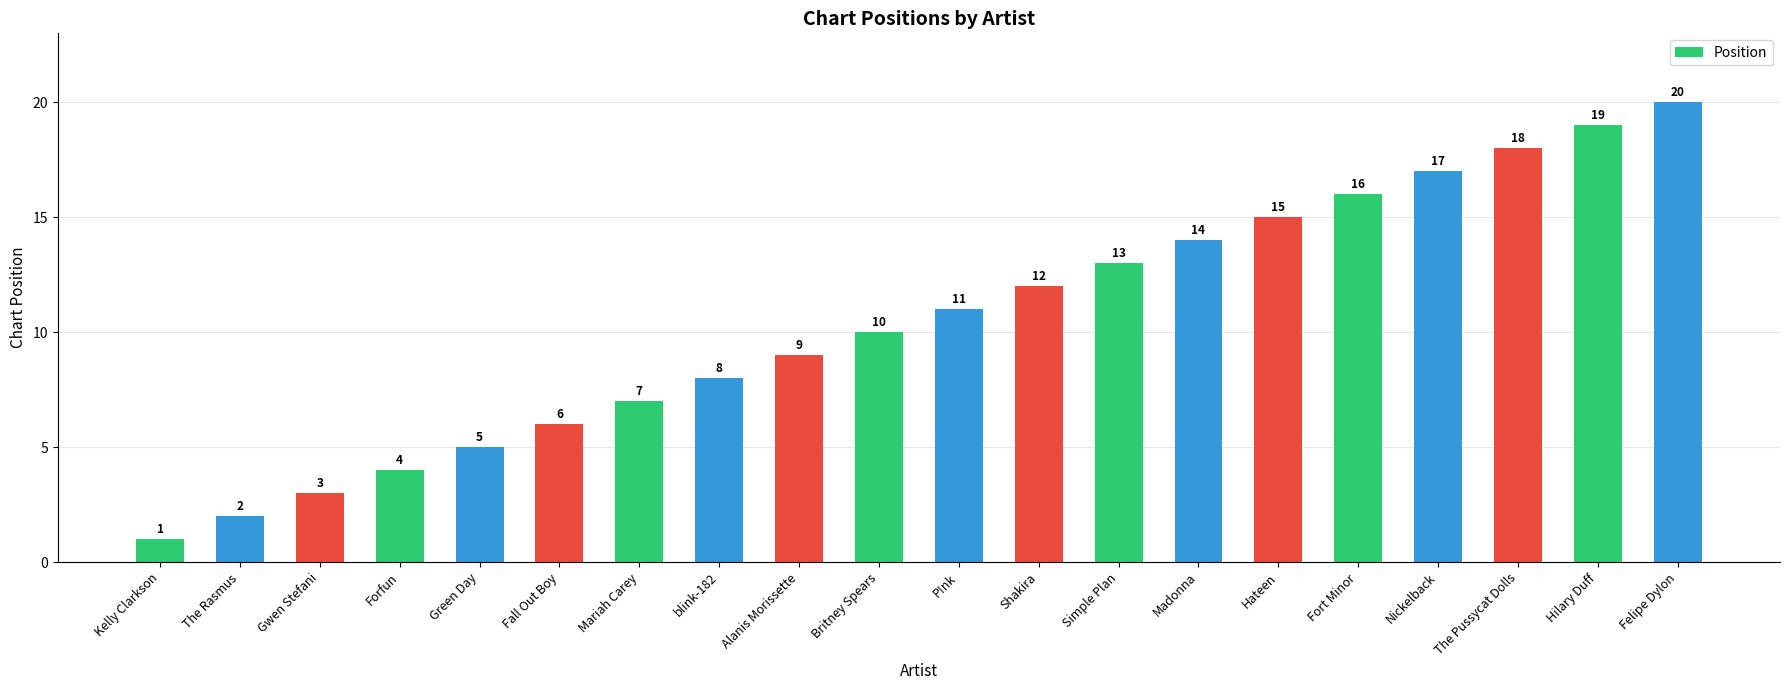

How many data points are less than 11?

10